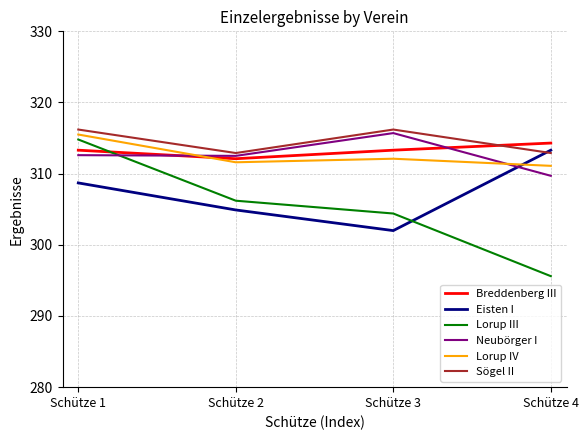

True or false: Breddenberg III has a value of 313.3 at Schütze 3.

True